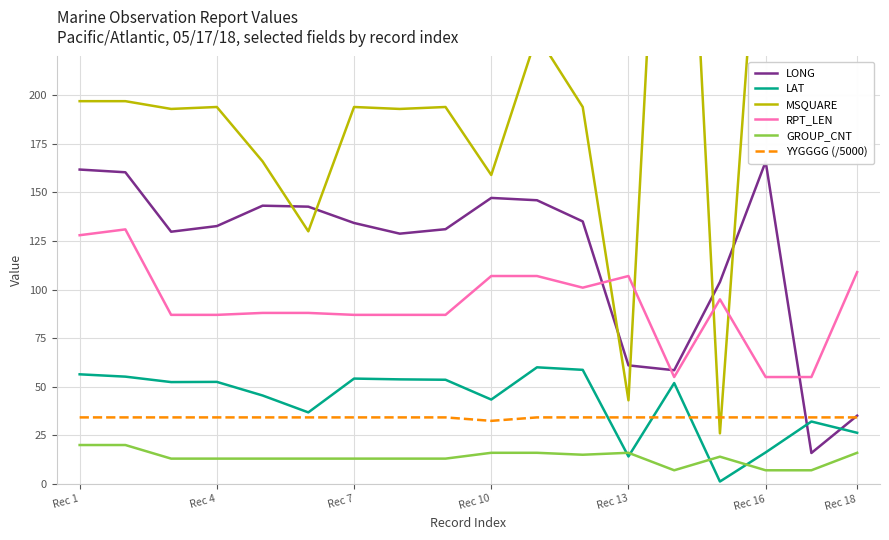

Is the value of LAT at Rec 18 greater than the value of GROUP_CNT at Rec 13?

Yes